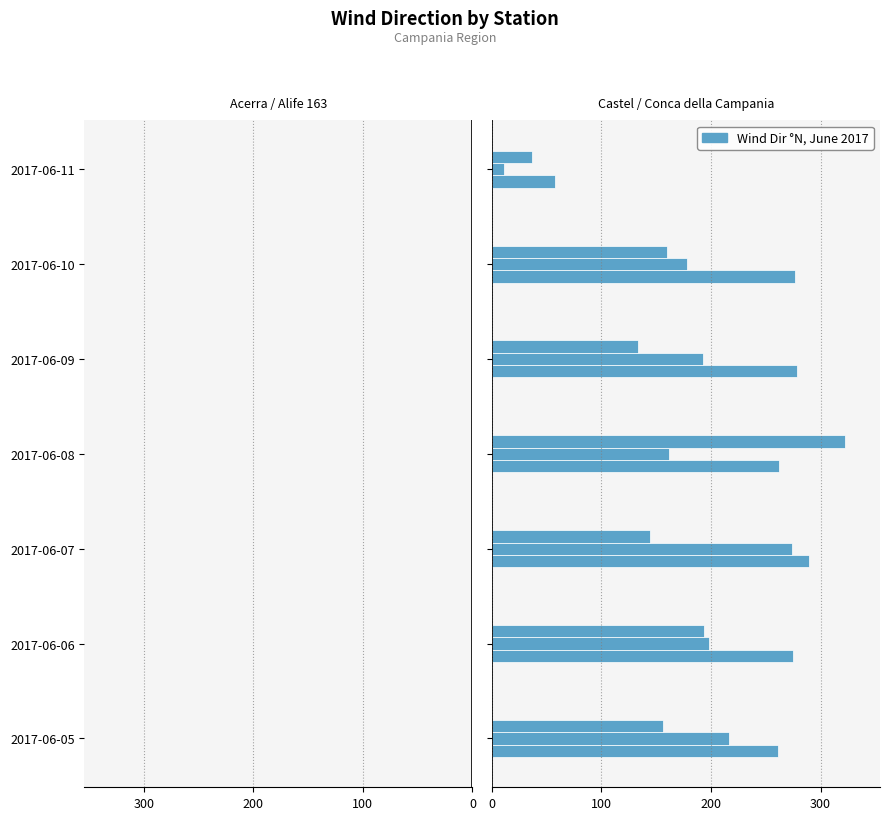

At how many categories does at least one series exceed 303?

1